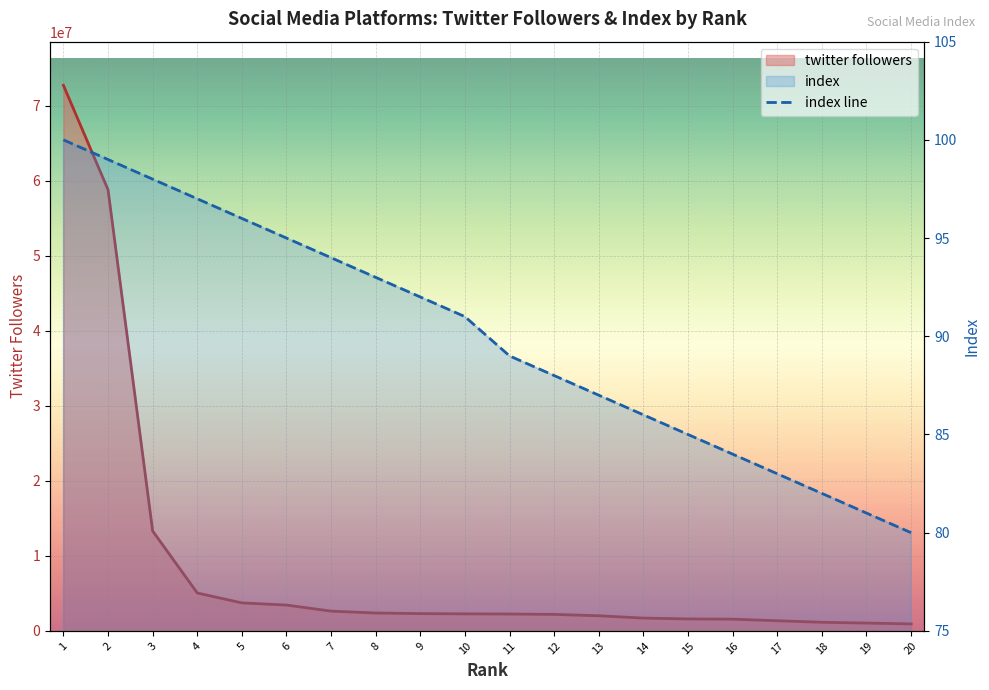

At which label does twitter followers reach its peak?

1